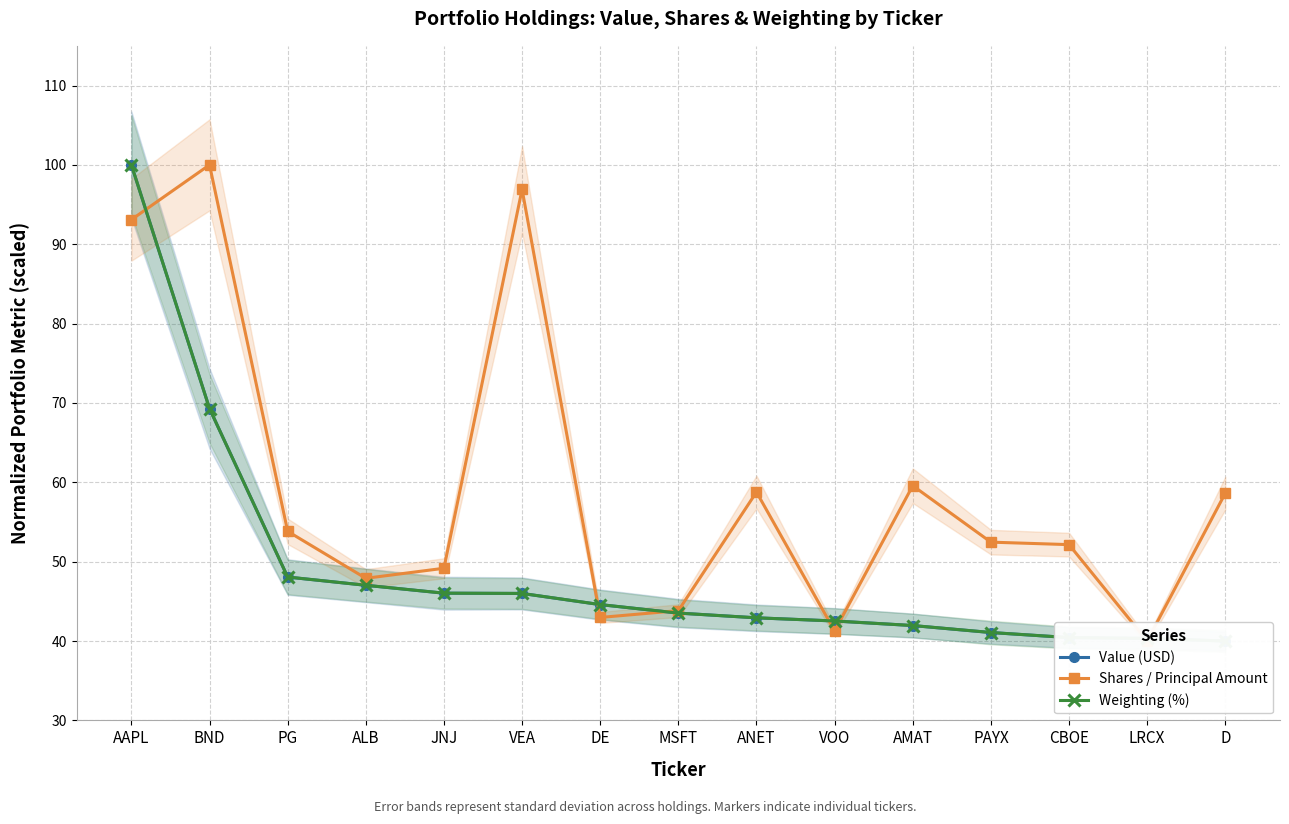

What is the value of the Shares / Principal Amount point at the 5th from the left?

49.2